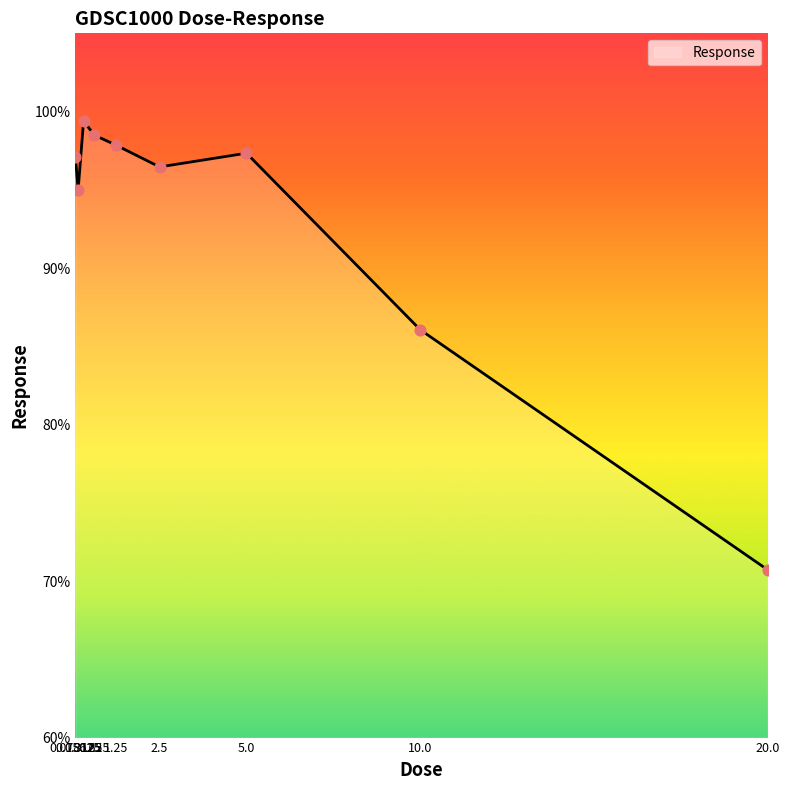

What is the ratio of the value at 0.15625 to the value at 20.0?

1.3